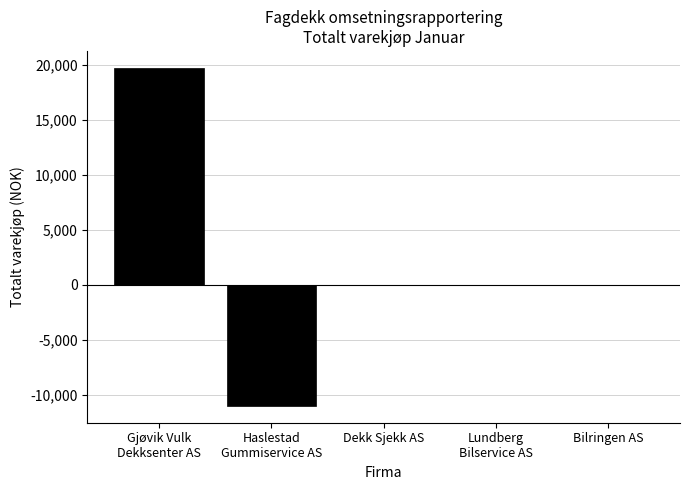

The value at Bilringen AS is 0.0. True or false?

True